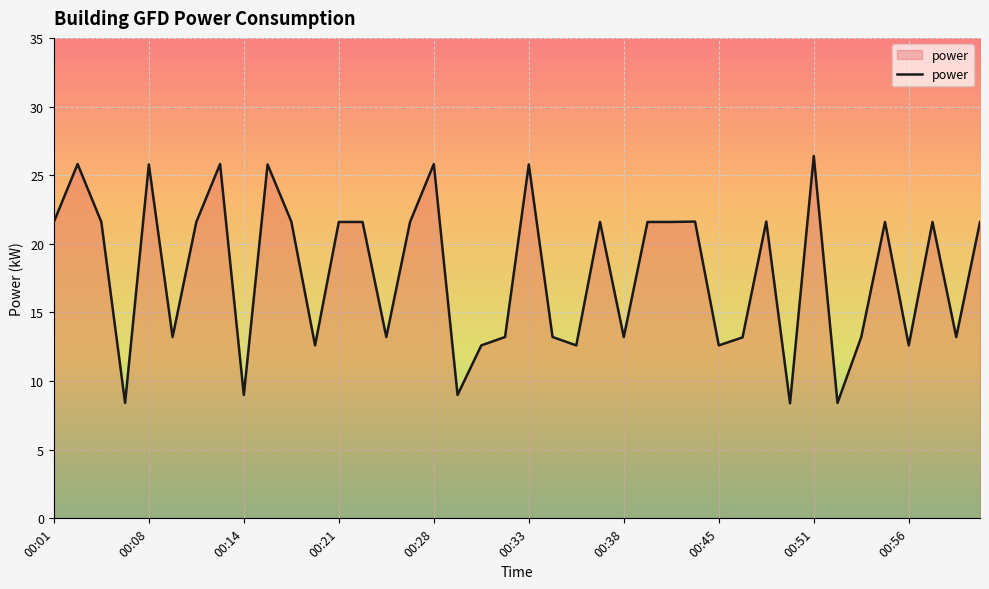

What is the greatest value displayed?

26.4